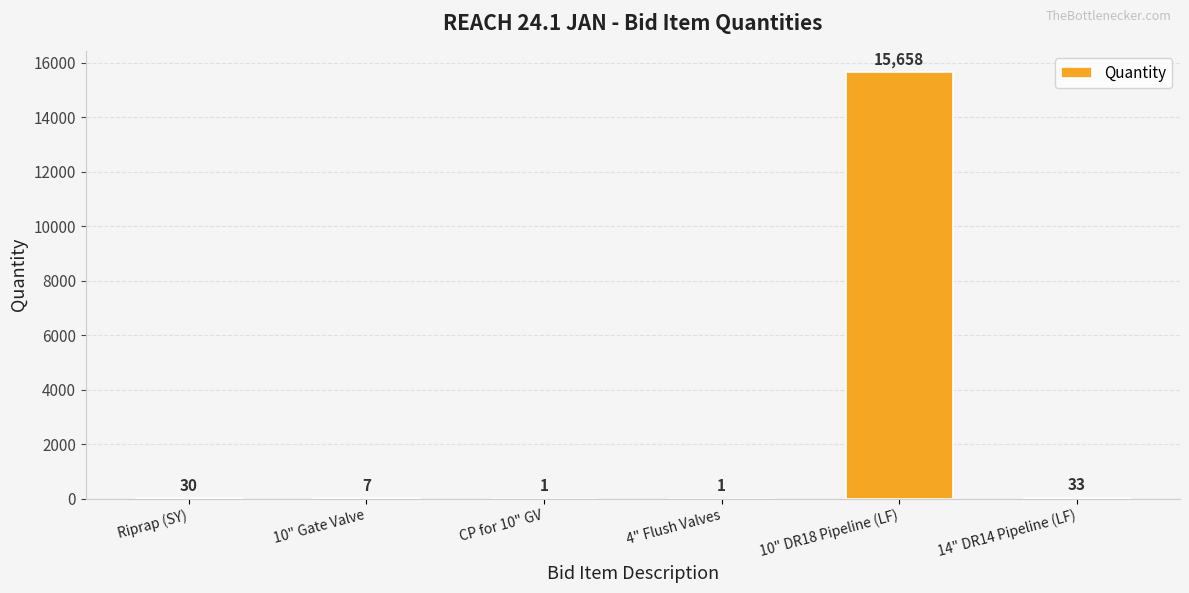

True or false: the data shows 26655 at 10" DR18 Pipeline (LF).

False